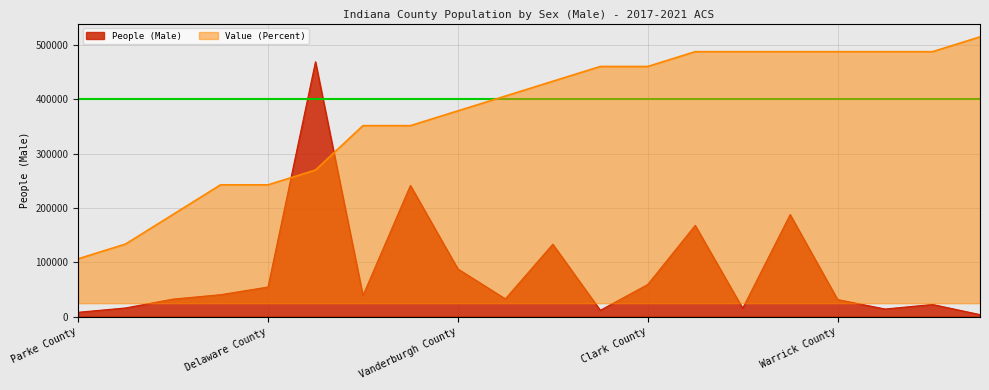

Which has a higher value, Howard County or Vanderburgh County?

Vanderburgh County